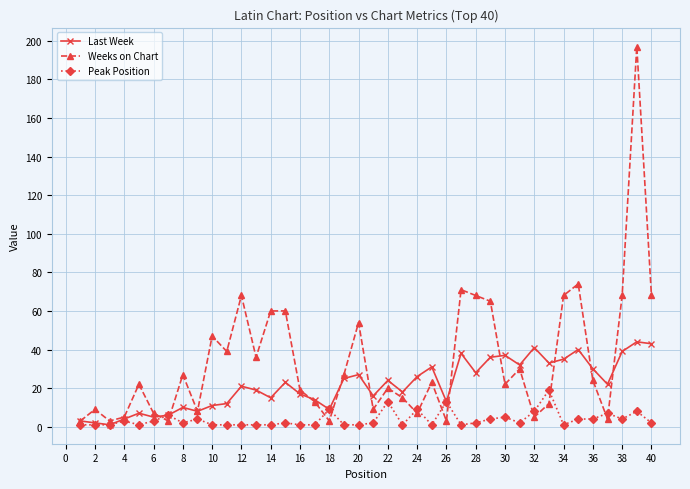

True or false: Peak Position has more than 1 points higher than both neighbors.

True